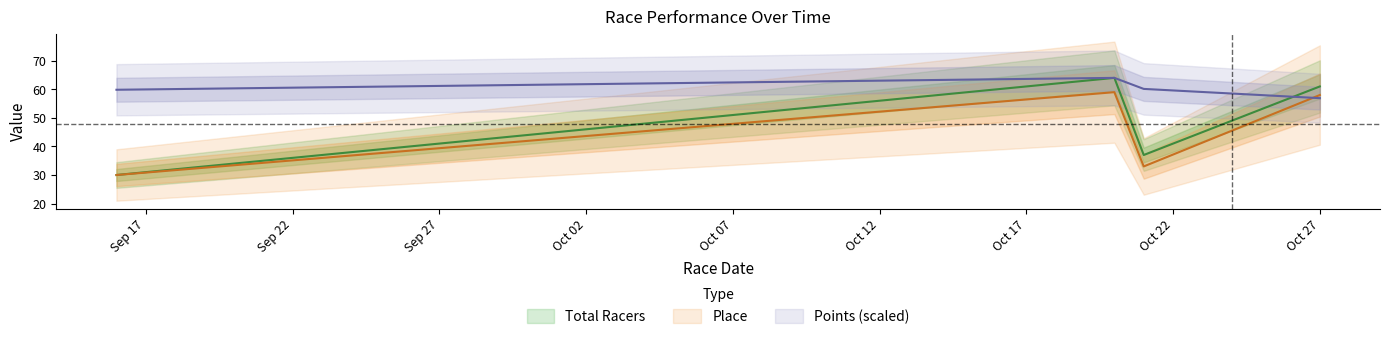

Rank the series by their maximum value, from highest to lowest.

Total Racers, Points, Place